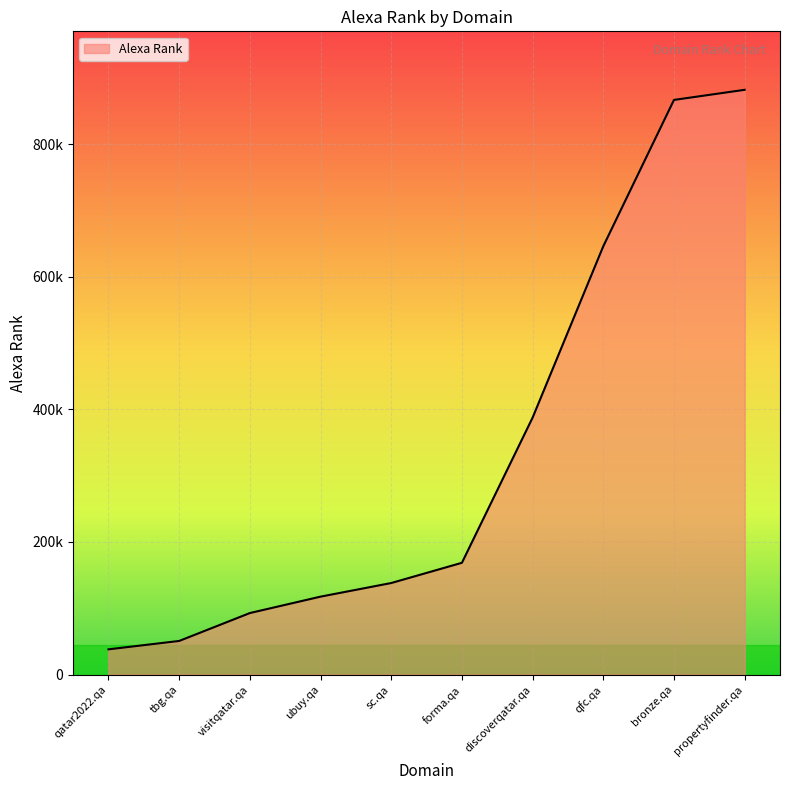

What is the minimum value shown in the chart?

38096